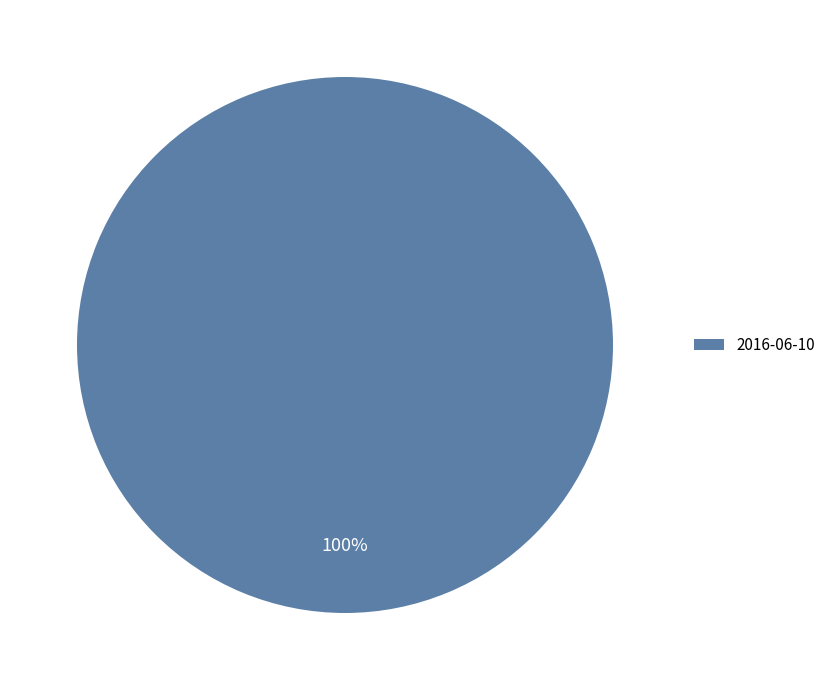

Is there a majority slice in this chart?

Yes